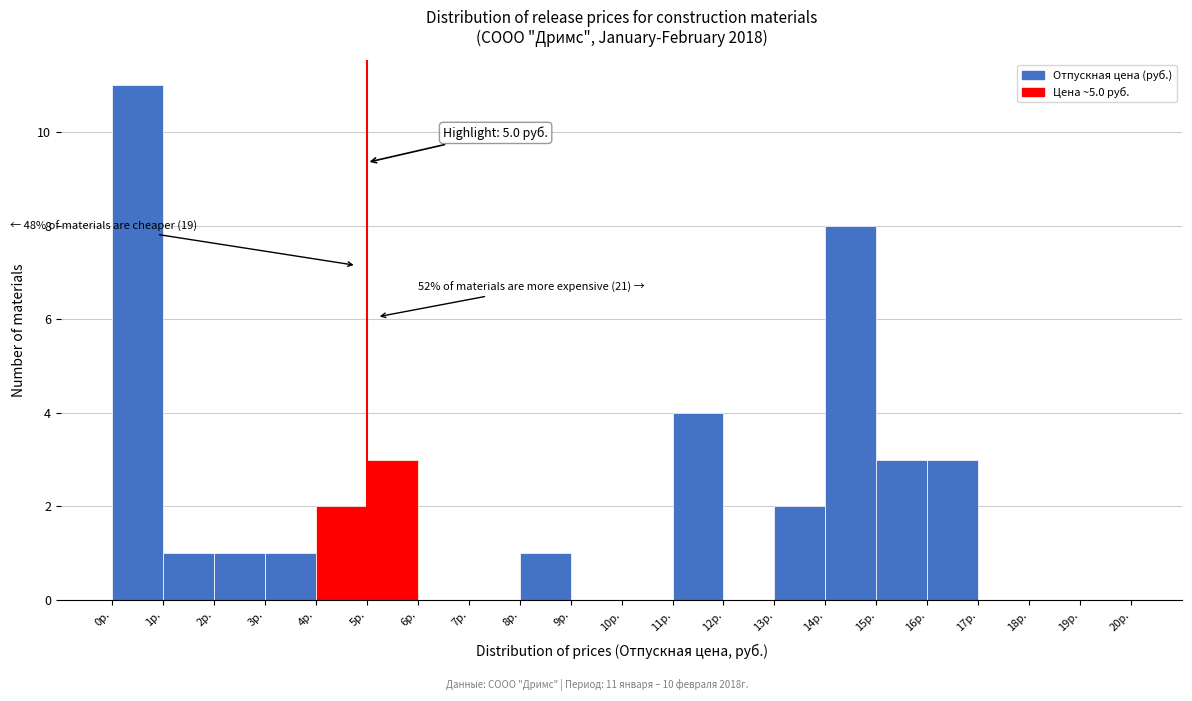

Which range on the x-axis has the tallest bar?

0 to 1